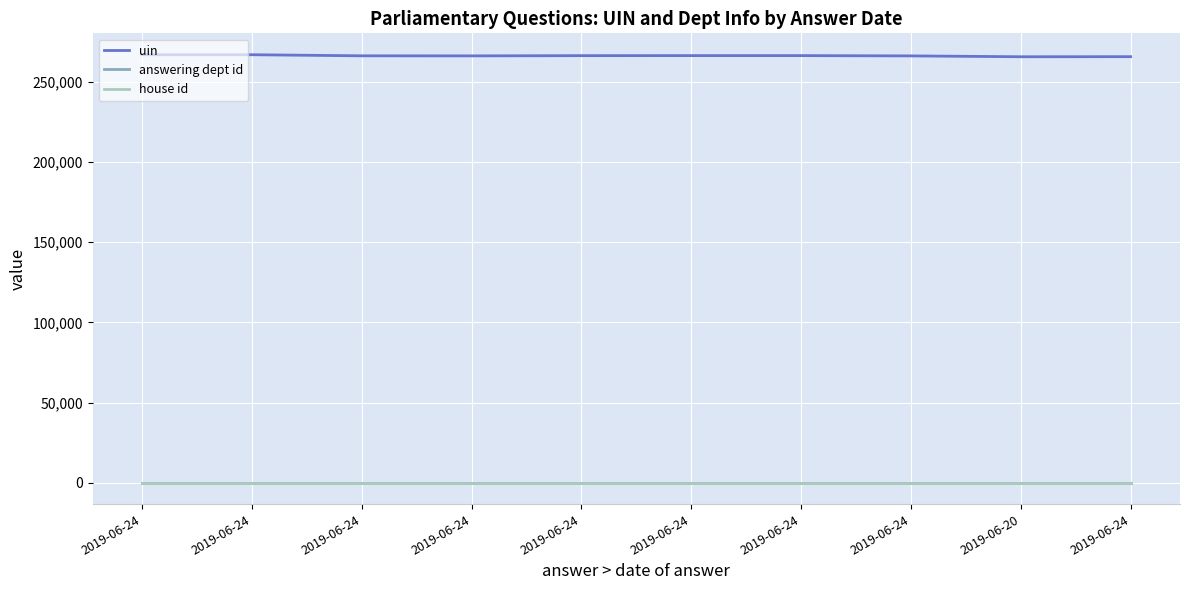

Is this an area chart (filled region under the line)?

No